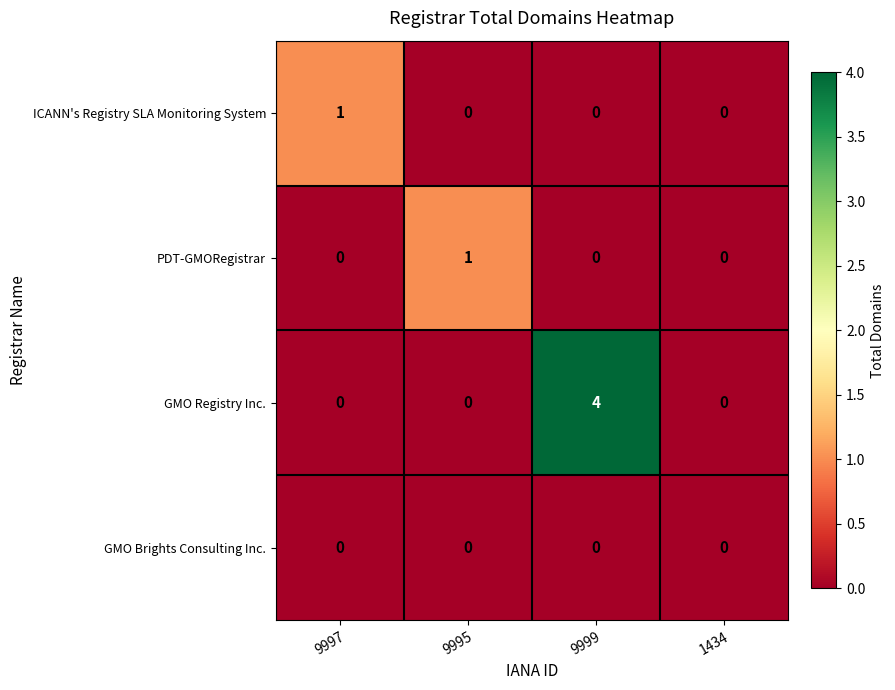

What is the maximum value shown in the chart?

4